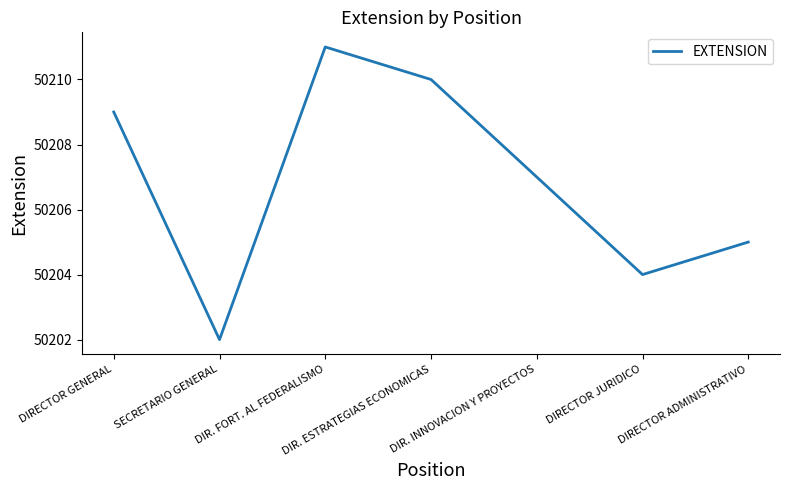

Reading left to right, extract all data points from this chart.

DIRECTOR GENERAL=50209	SECRETARIO GENERAL=50202	DIR. FORT. AL FEDERALISMO=50211	DIR. ESTRATEGIAS ECONOMICAS=50210	DIR. INNOVACION Y PROYECTOS=50207	DIRECTOR JURIDICO=50204	DIRECTOR ADMINISTRATIVO=50205